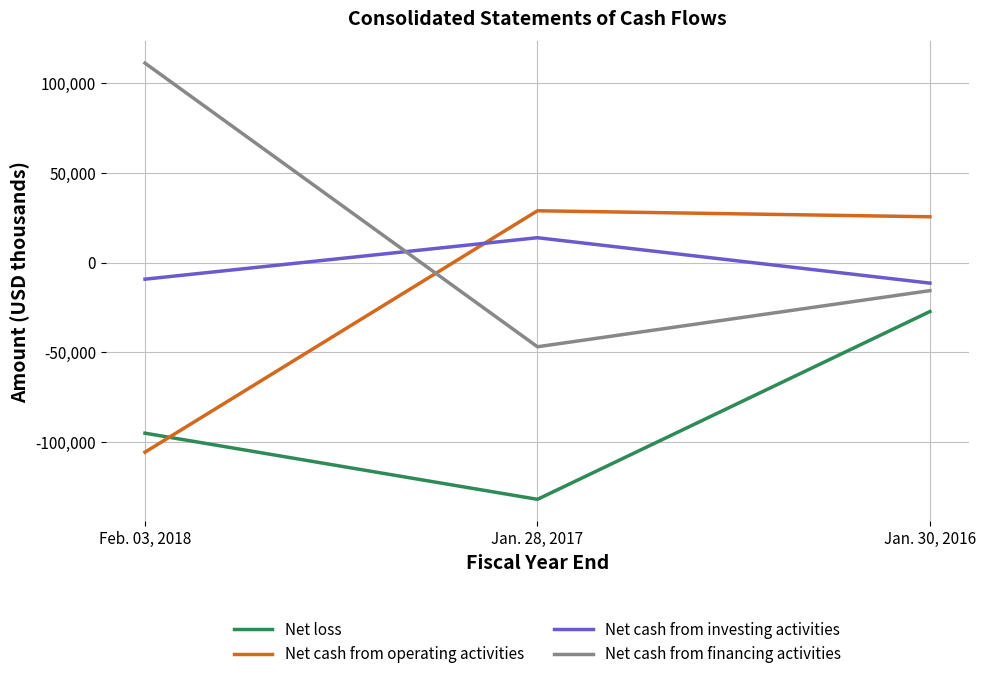

The value of Net cash from investing activities at Feb. 03, 2018 is -9228. True or false?

True